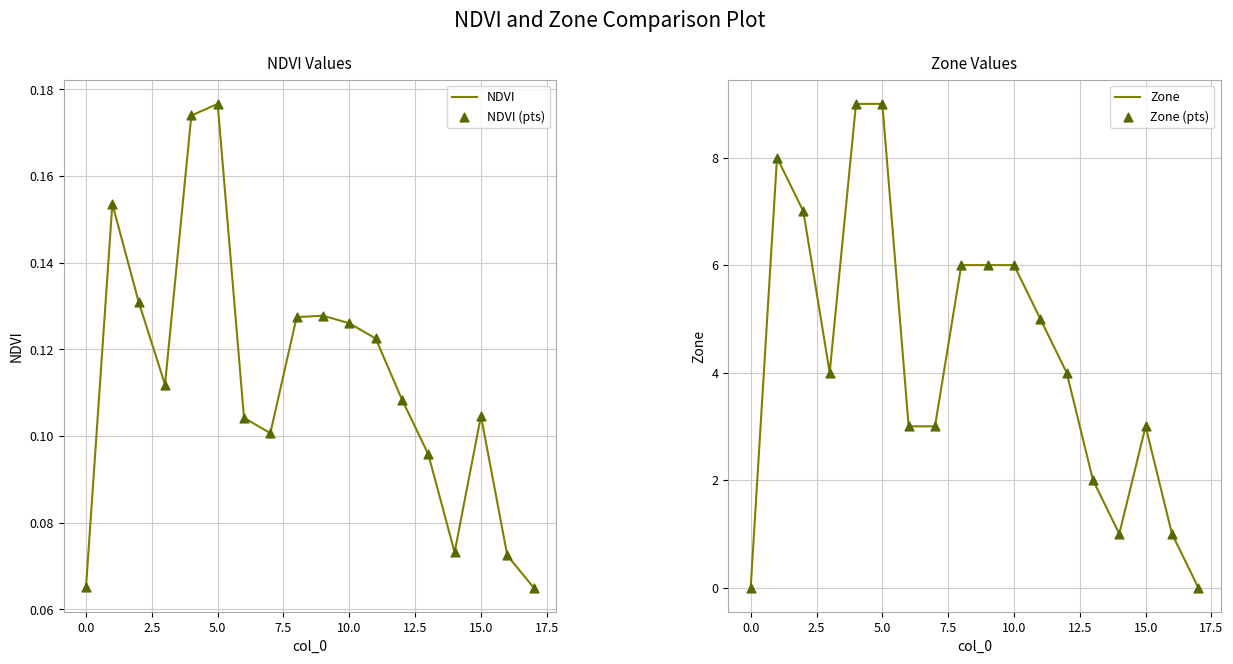

Is the value of Zone (pts) at 15 greater than the value of NDVI at 11?

Yes